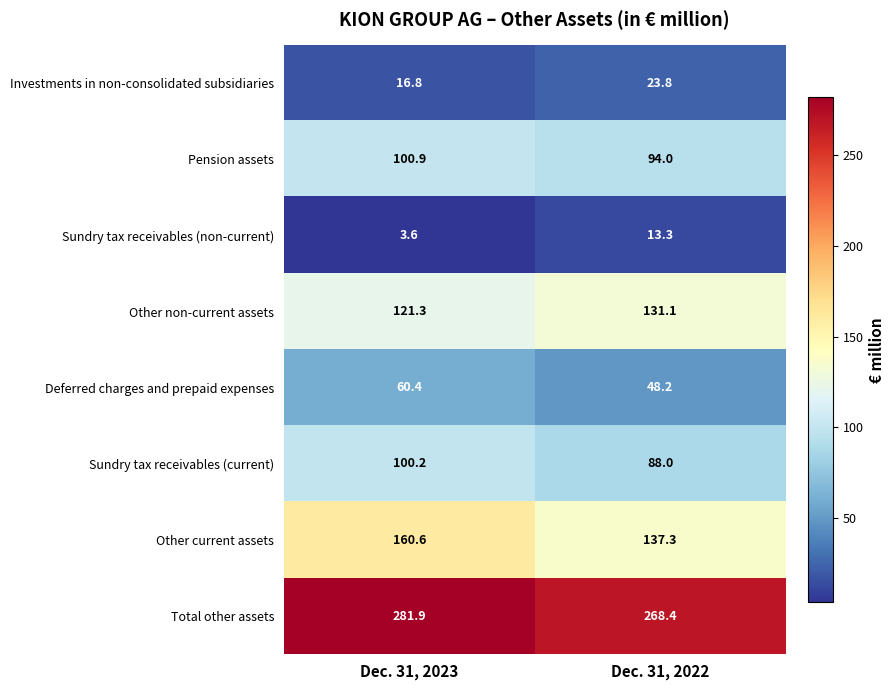

The value of Deferred charges and prepaid expenses at Dec. 31, 2023 is 60.4. True or false?

True